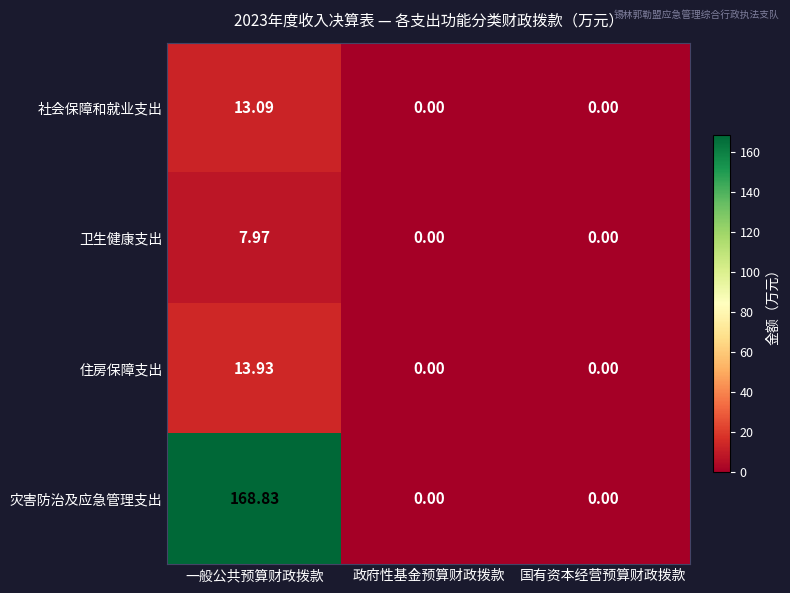

Which series has the largest total across all categories?

灾害防治及应急管理支出